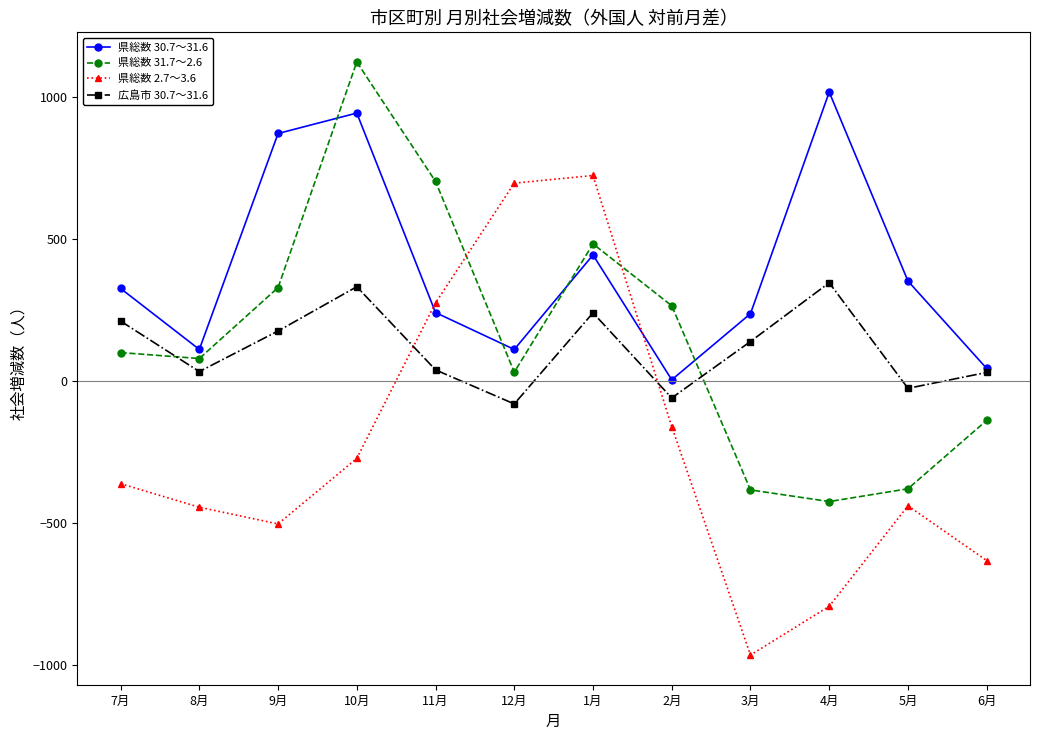

How many times do 県総数 30.7～31.6 and 県総数 2.7～3.6 cross each other?

2